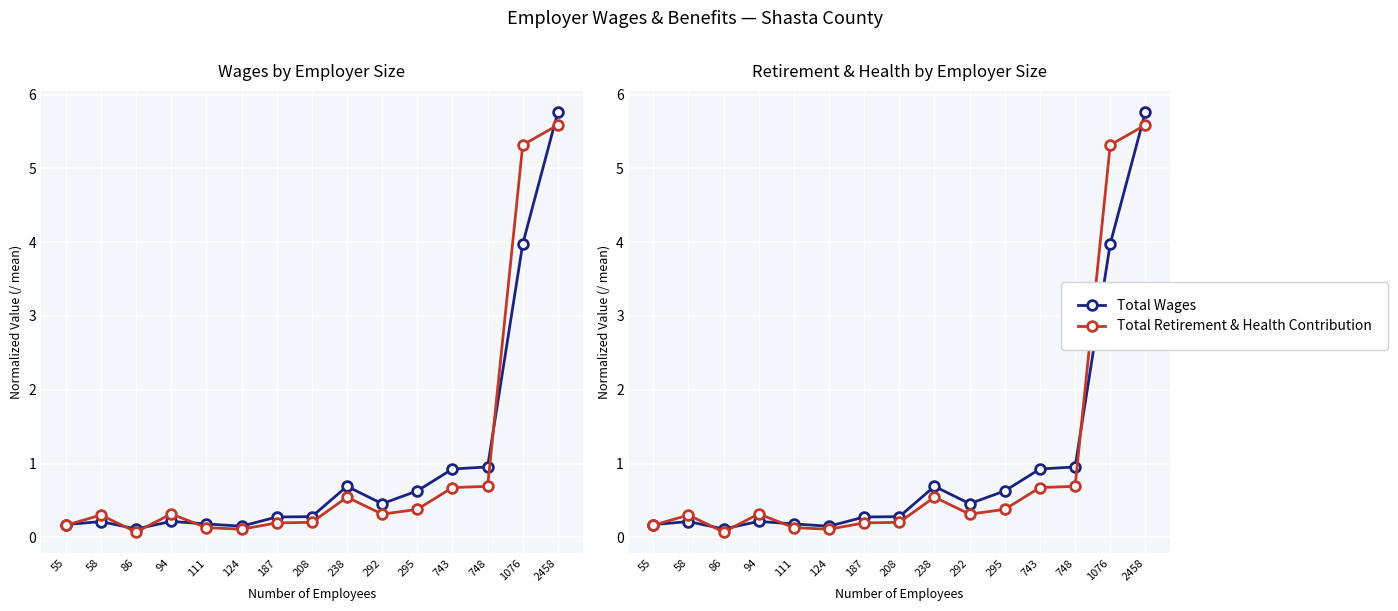

What is the value of the Total Wages point at the 1st from the left?

0.2